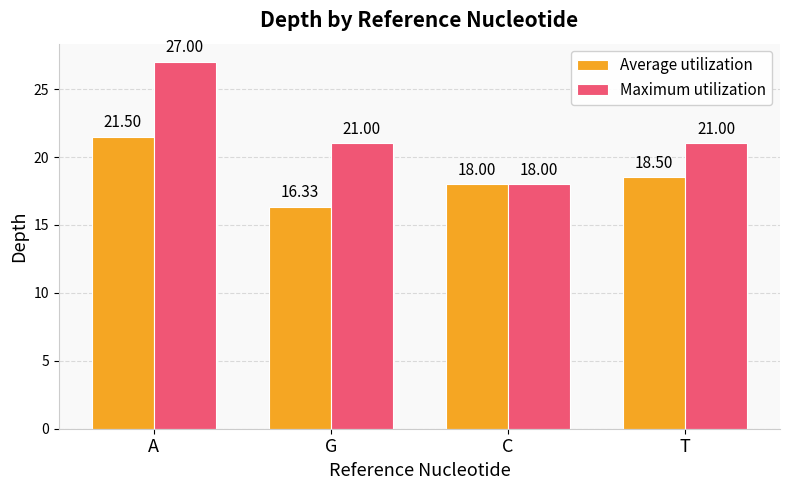

The value of Average utilization at C is 18.0. True or false?

True